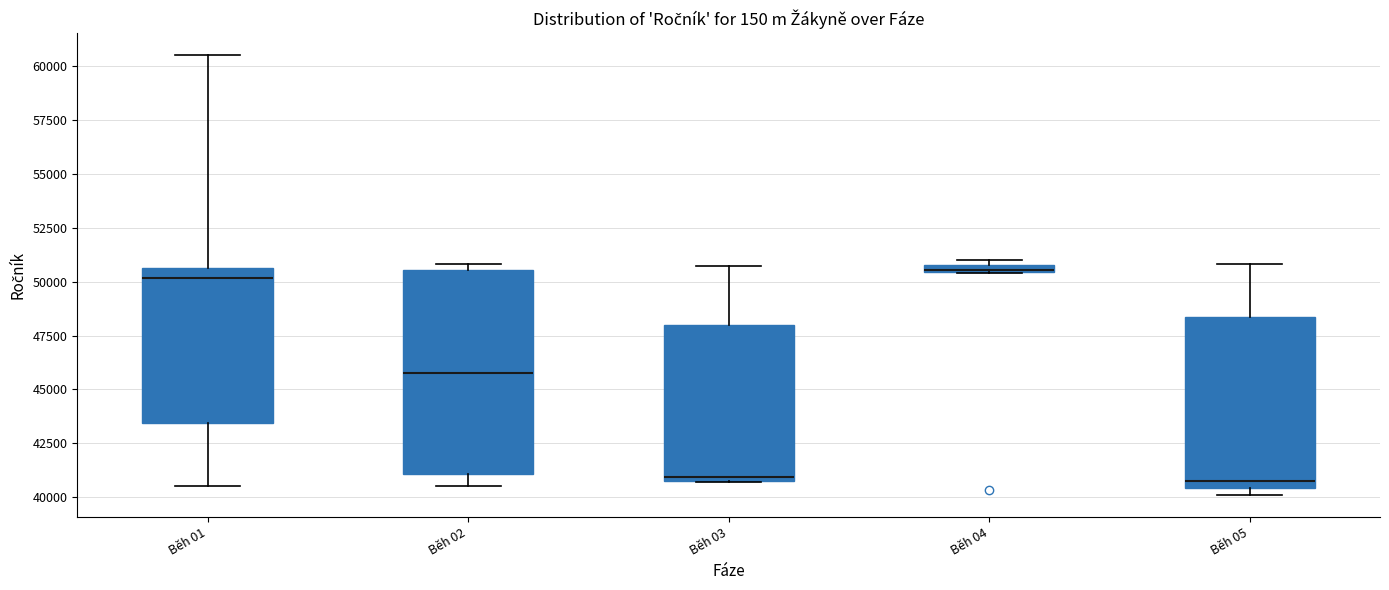

Where does the median line of the box for Běh 02 sit on the y-axis? The values are not printed on the chart, so give them approximately, as read against the axis.

46000